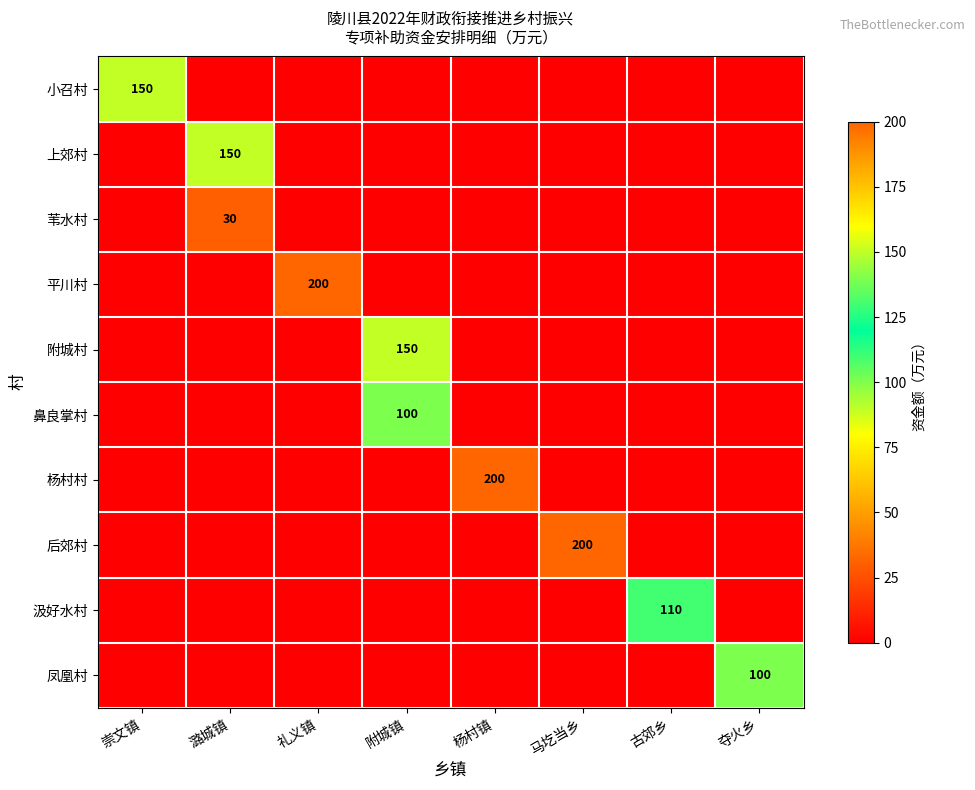

The 凤凰村 series shows 100 at 夺火乡. True or false?

True